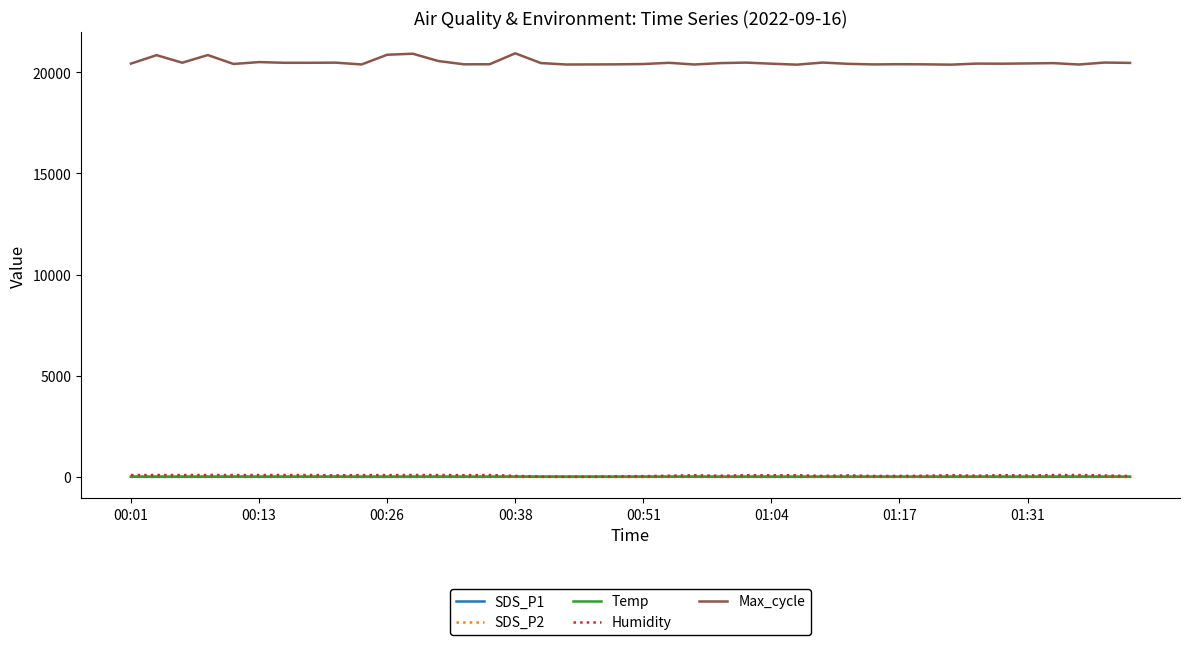

What is the maximum value shown in the chart?

20938.0